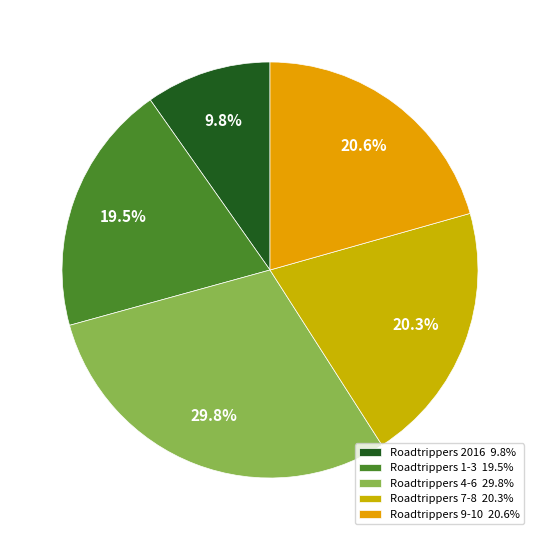

How many segments does this pie chart have?

5